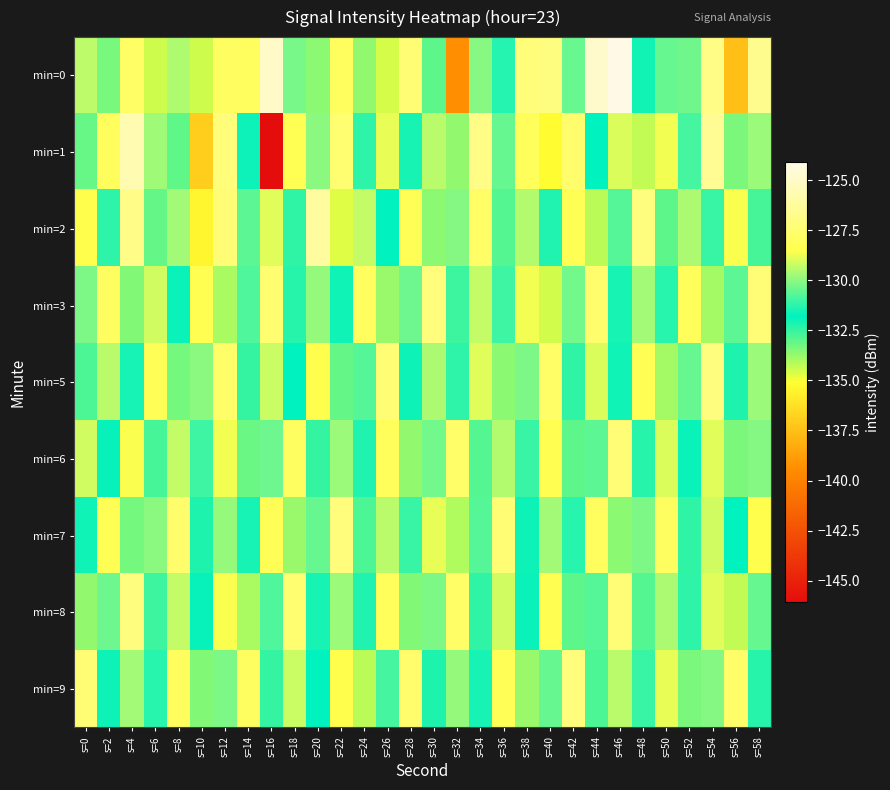

How many data points does each series have?

30